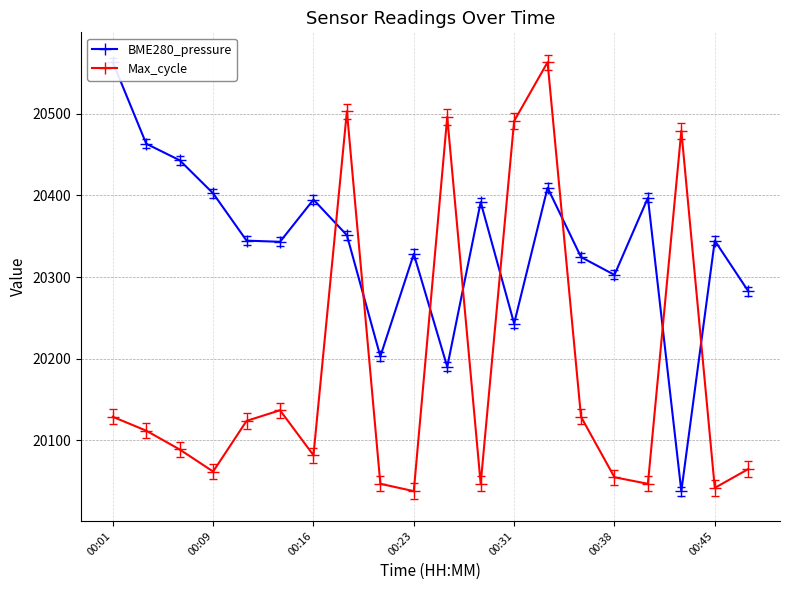

At how many categories does at least one series exceed 20492?

4